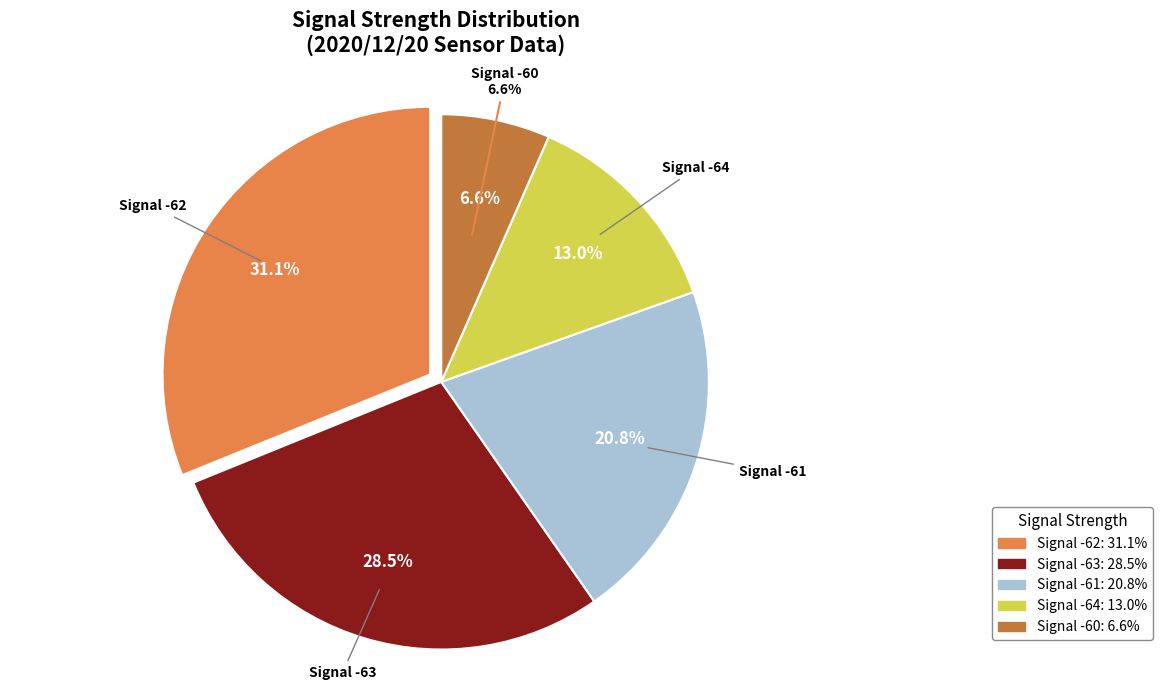

Does SDS_P2 represent more than half of the total?

No